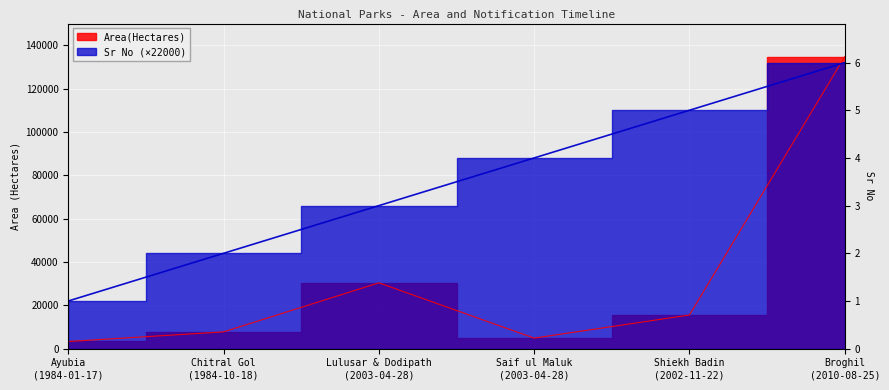

What is the difference between the Area(Hectares) values at Saif ul Maluk
(2003-04-28) and Ayubia
(1984-01-17)?

1555.0